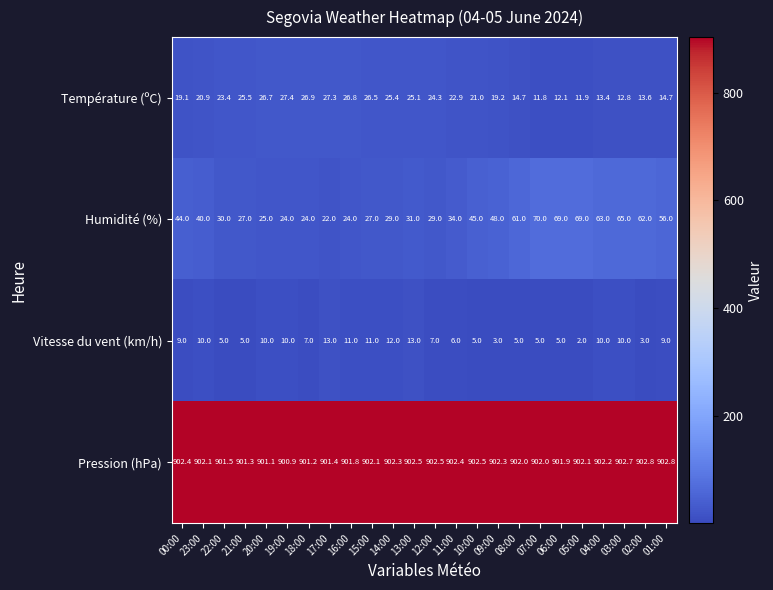

What is the difference between the maximum and minimum values in the Humidité (%) series?

48.0